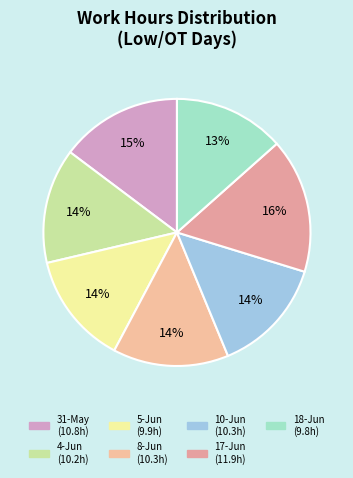

True or false: 5-Jun accounts for 14% of the total.

True